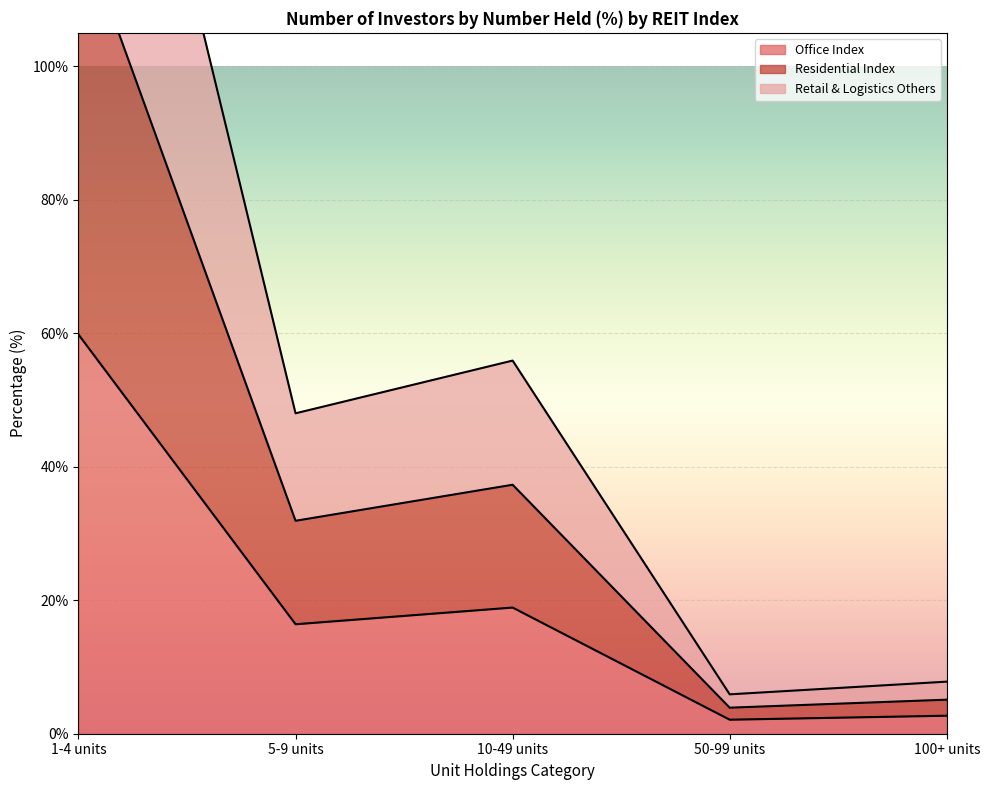

Which label corresponds to the largest value in the chart?

1-4 units